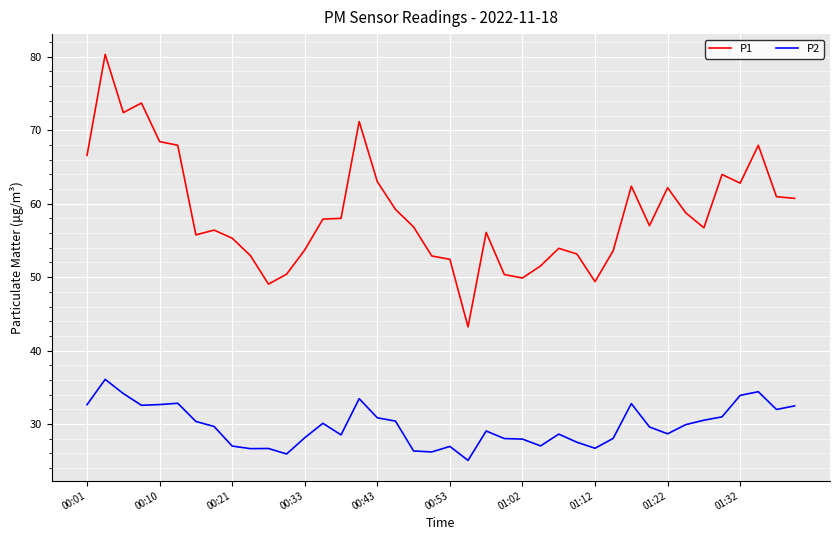

What is the minimum value shown in the chart?

25.1